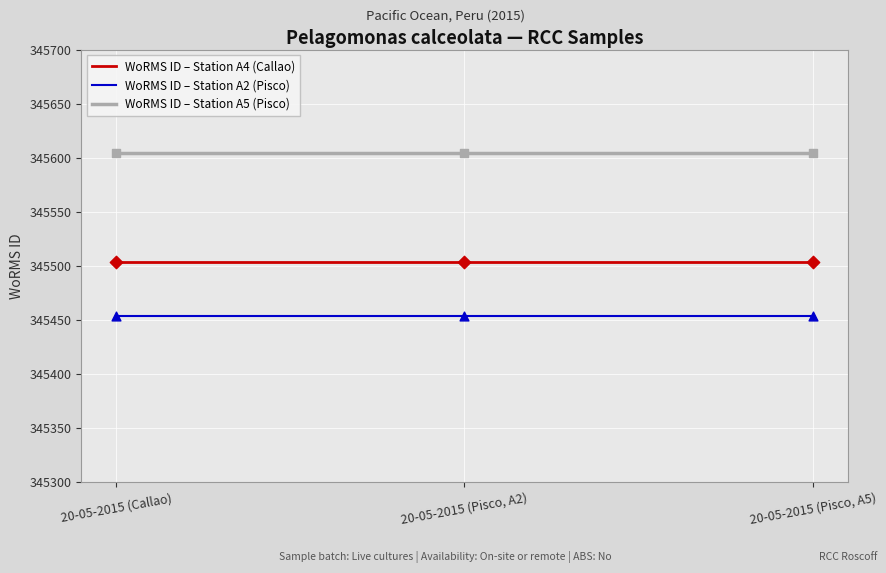

At how many categories does at least one series exceed 345484?

3